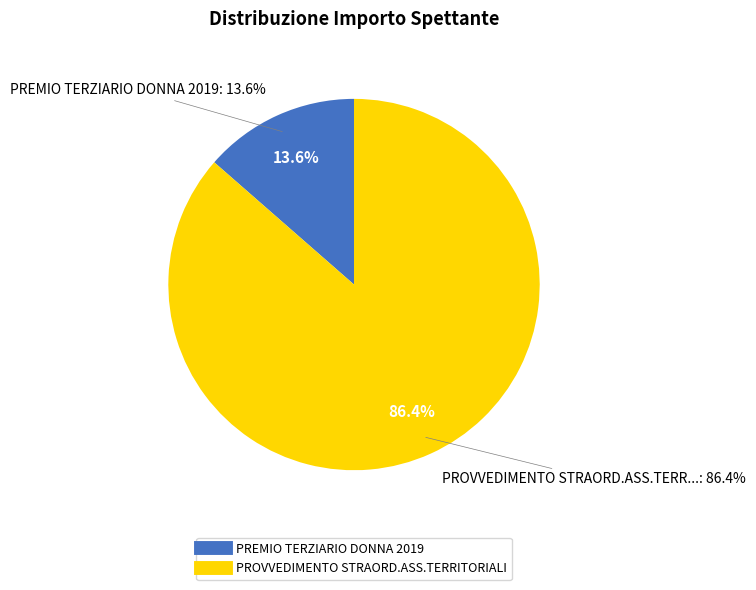

Count the number of slices in the pie.

2